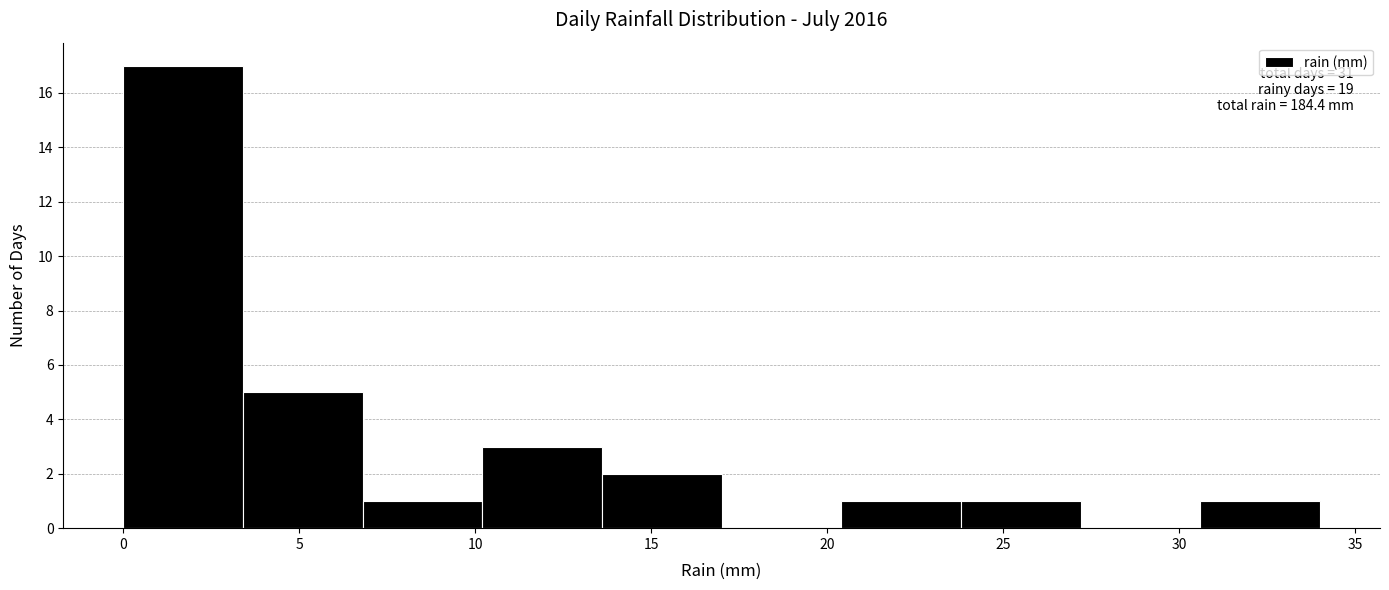

Over which range of the x-axis is the bar tallest?

0.0 to 3.4